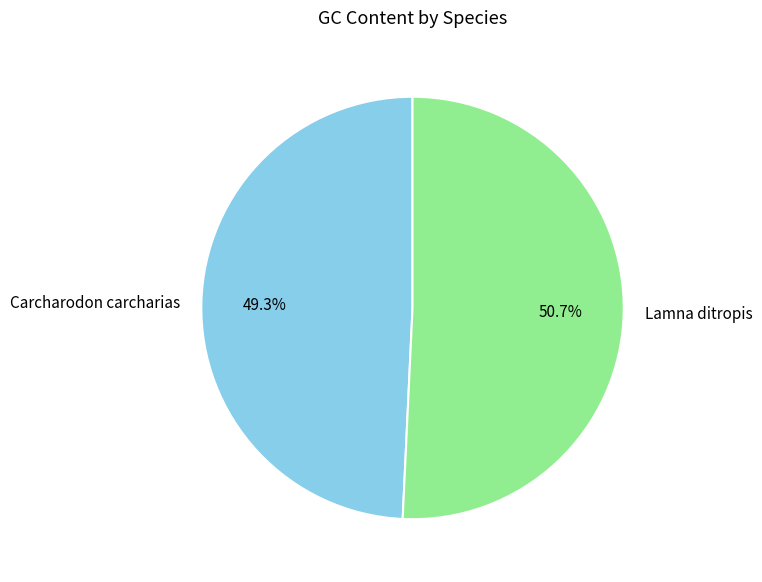

To the nearest percent, what is the difference between the Carcharodon carcharias and Lamna ditropis slice percentages?

1%